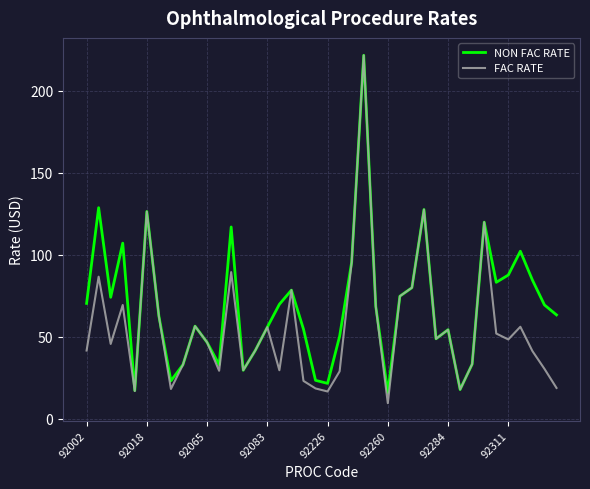

Rank the series by their average value, from highest to lowest.

NON FAC RATE, FAC RATE